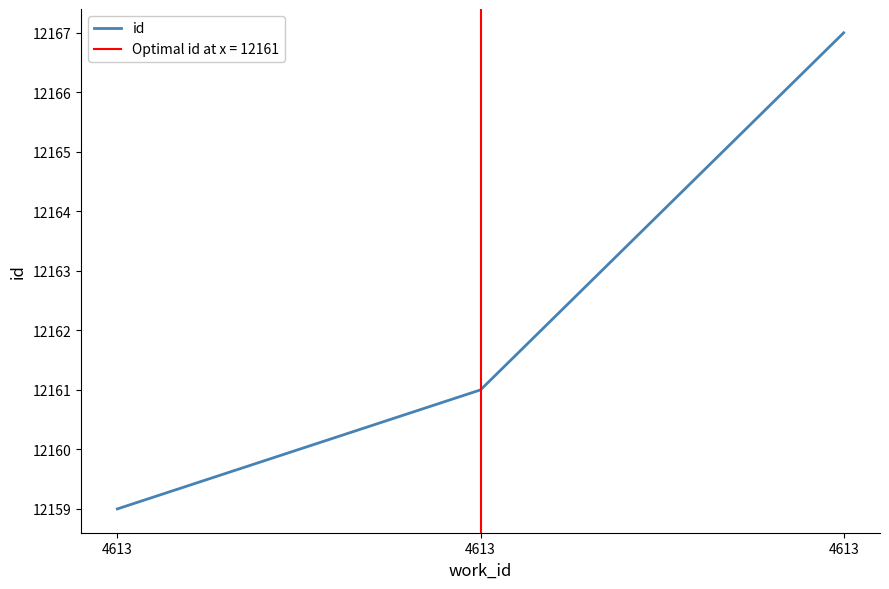

What value does the data have at 4613?

12161